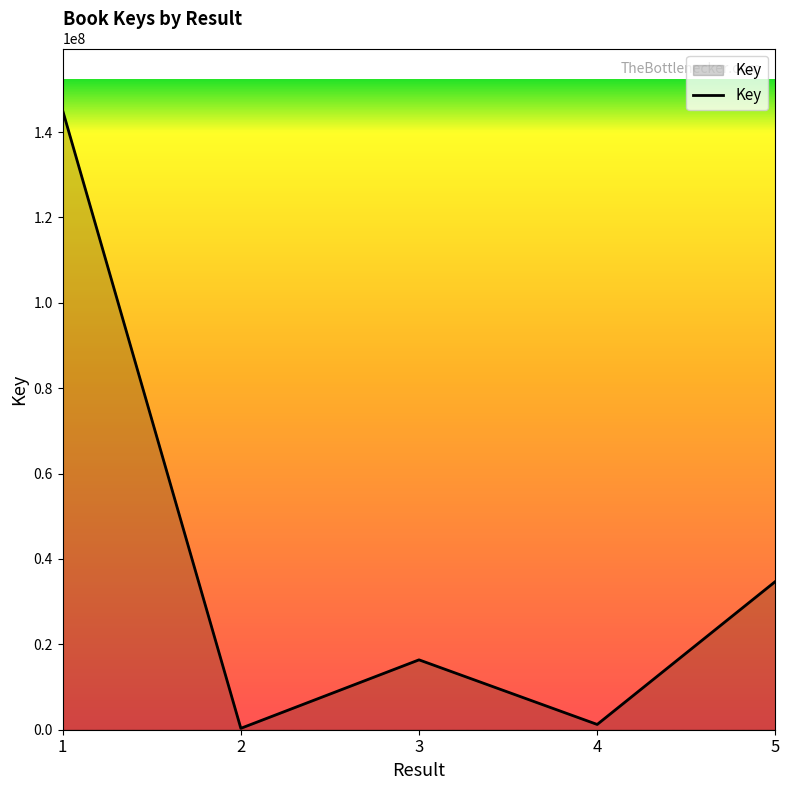

Reading left to right, extract all data points from this chart.

1=145078159	2=329562	3=16370727	4=1234543	5=34725639